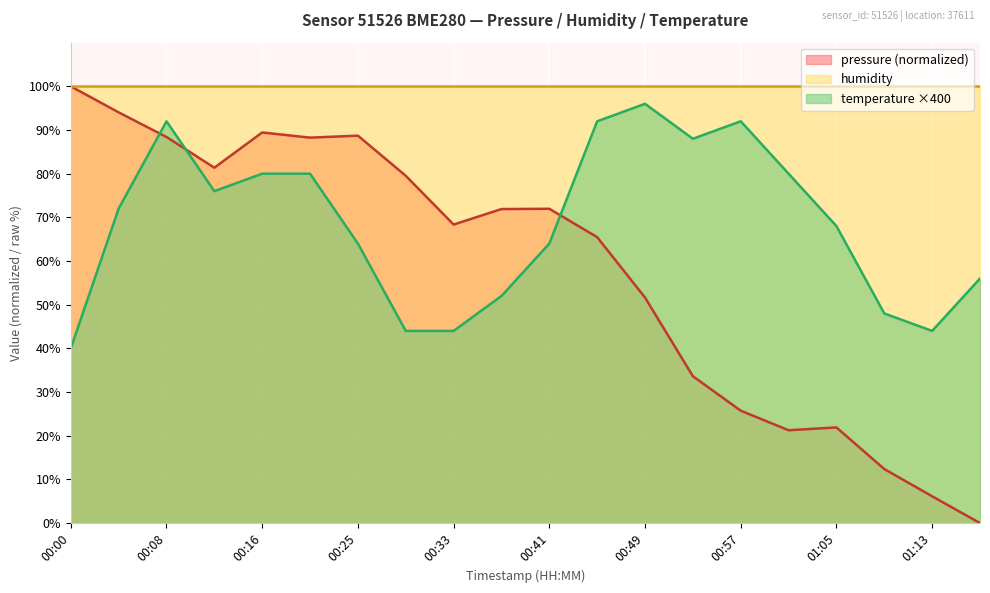

Count the number of data series in this chart.

3